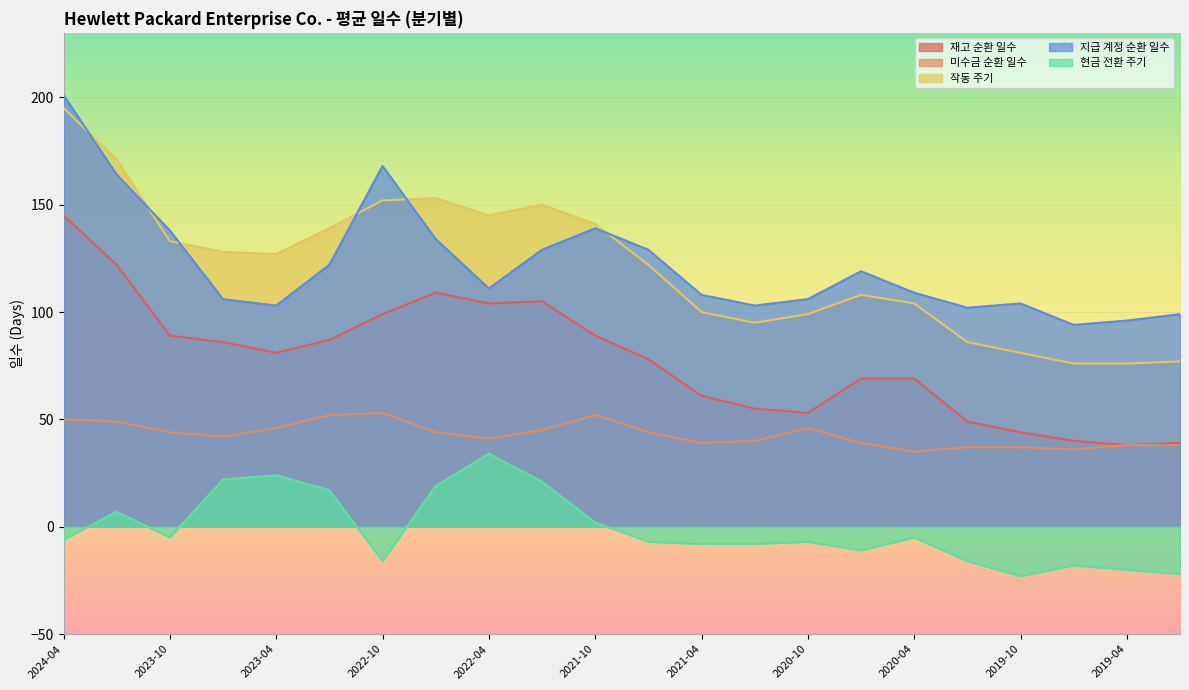

What is the spread (max minus min) of values at 2022-10?

184